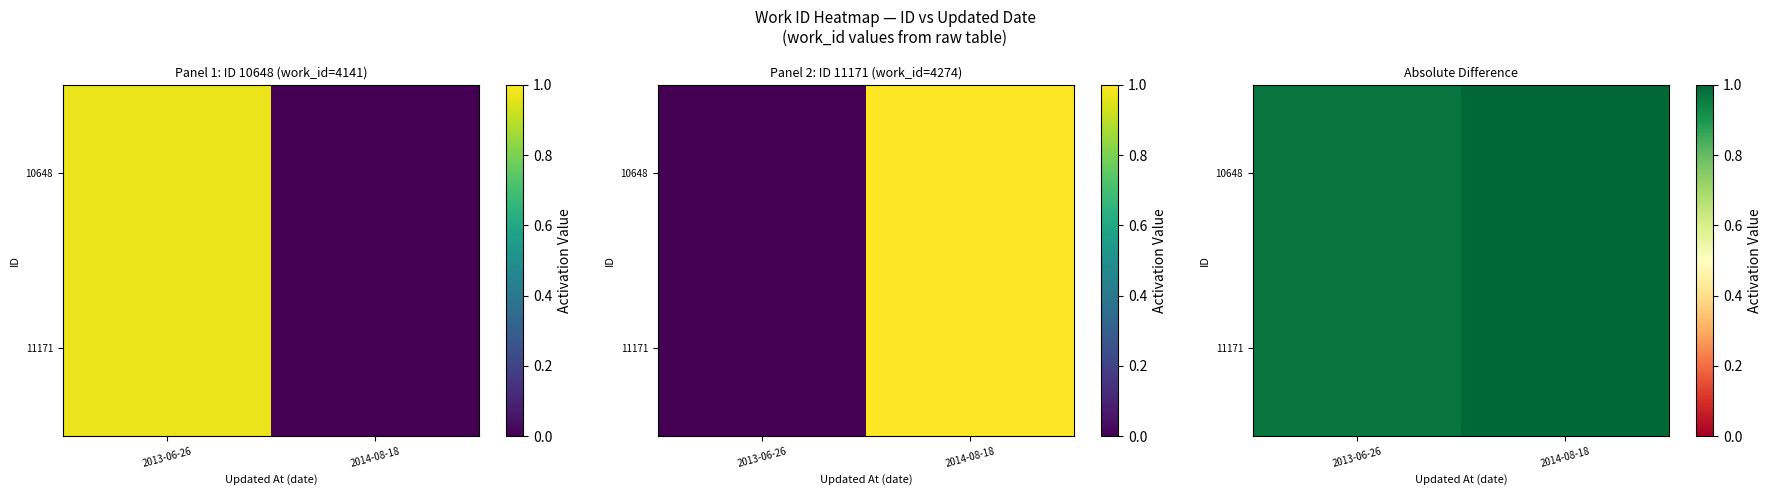

Read the 10648 value at 2013-06-26.

1.0